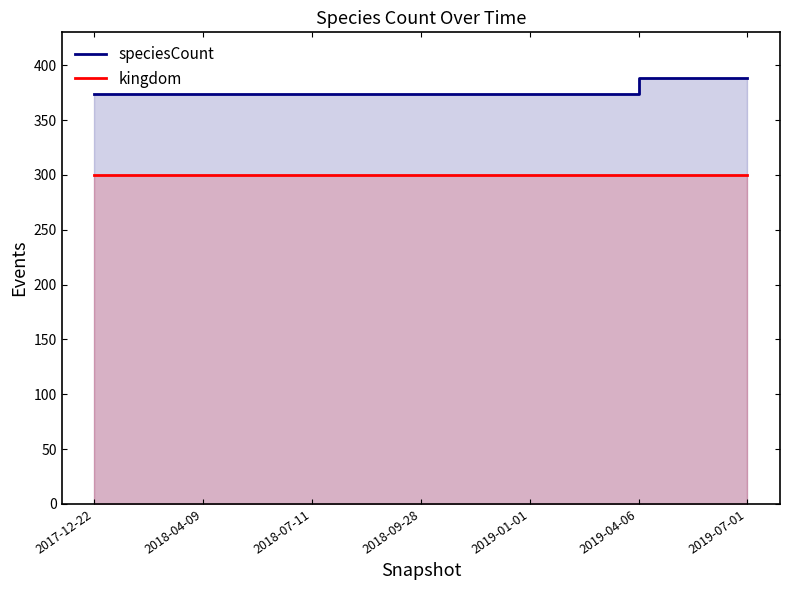

How many distinct data groups are displayed?

2